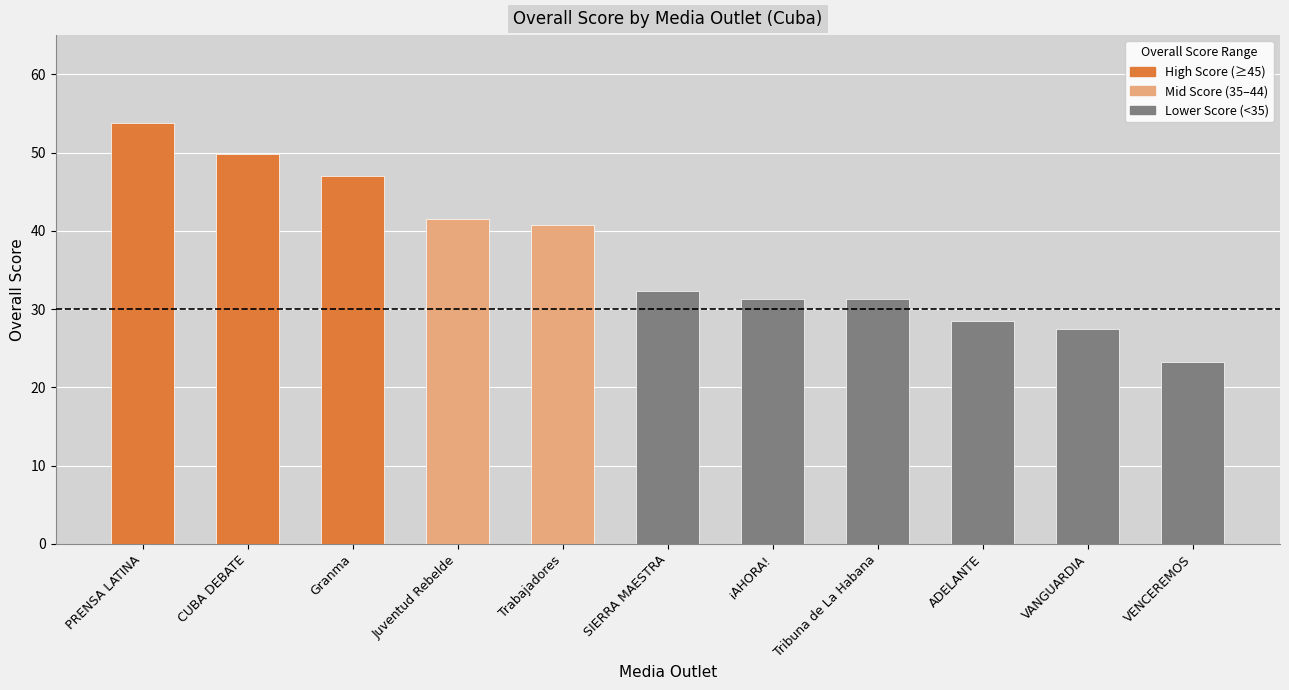

Where does the data first go above 32?

PRENSA LATINA